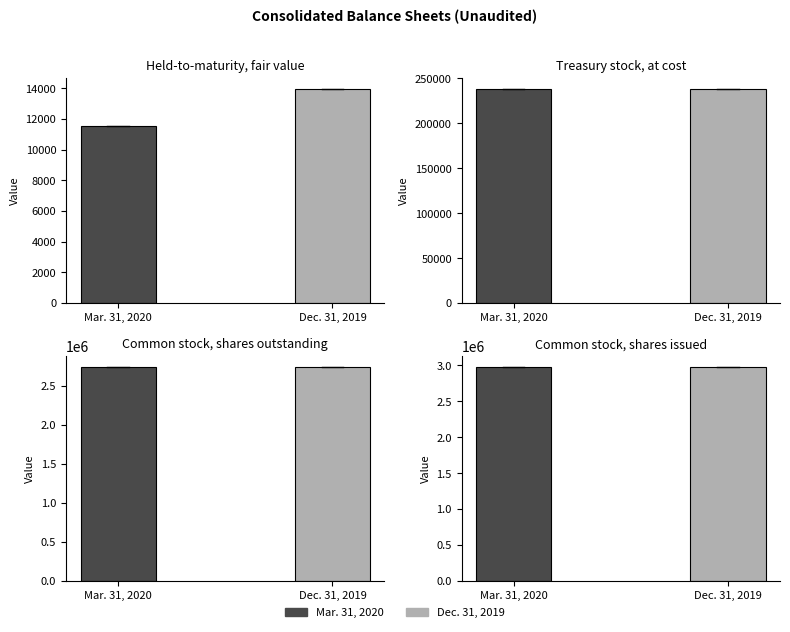

At which label does Mar. 31, 2020 reach its minimum?

Held-to-maturity,
fair value